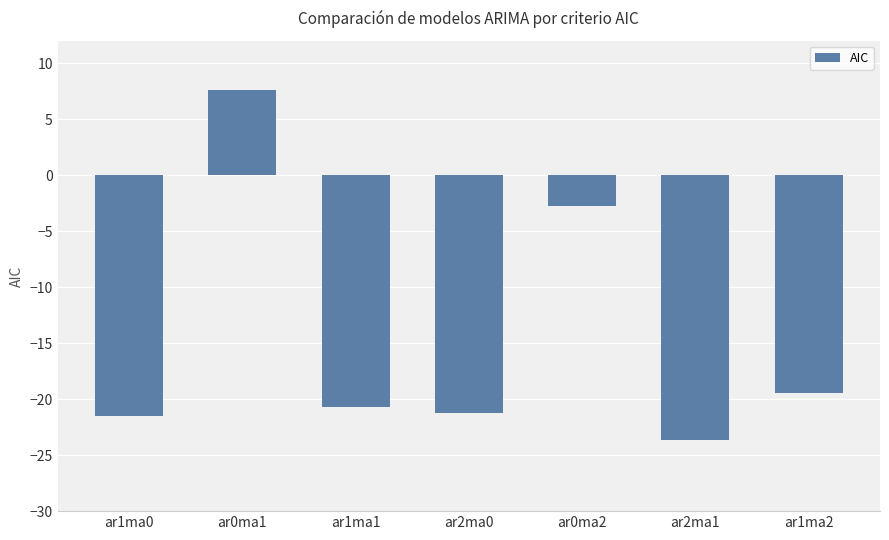

What is the smallest value displayed?

-23.6